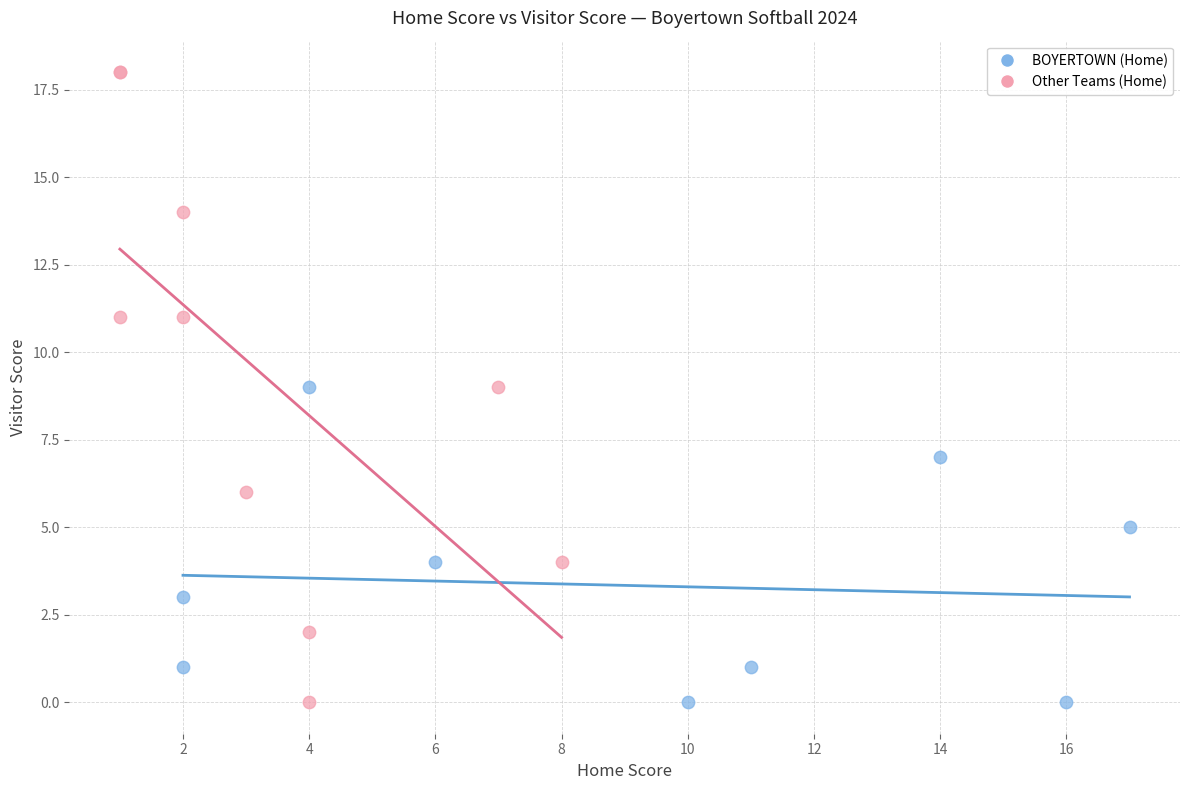

Which series contains the highest Y value?

Other Teams (Home)